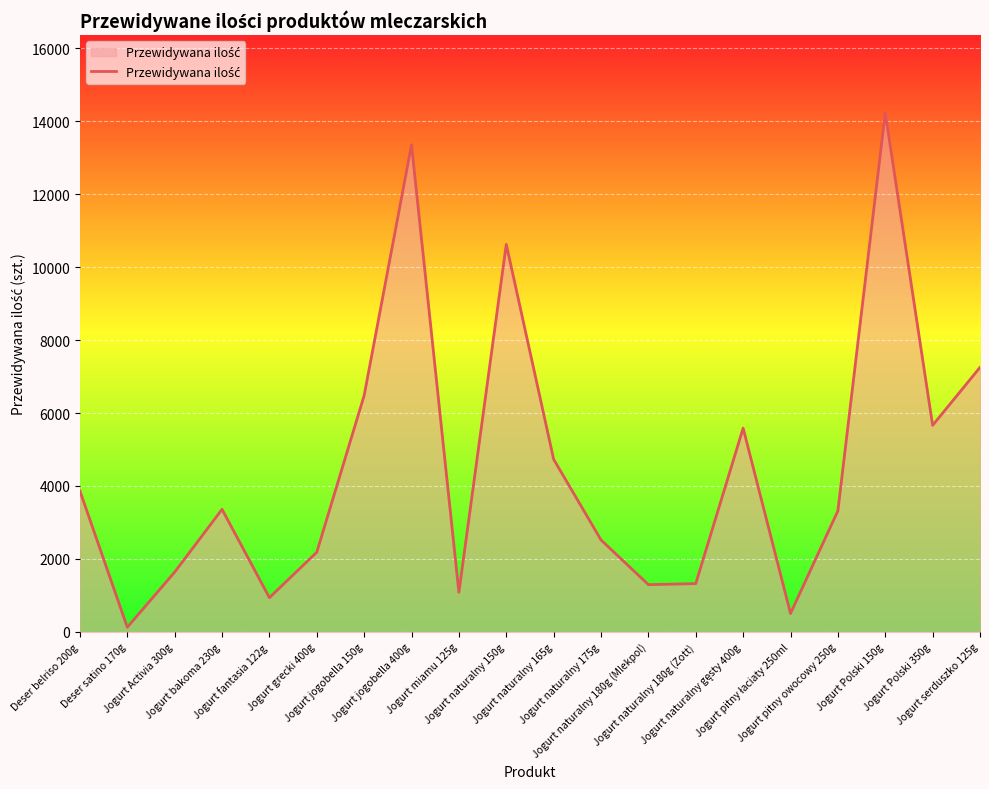

What is the maximum value shown in the chart?

14231